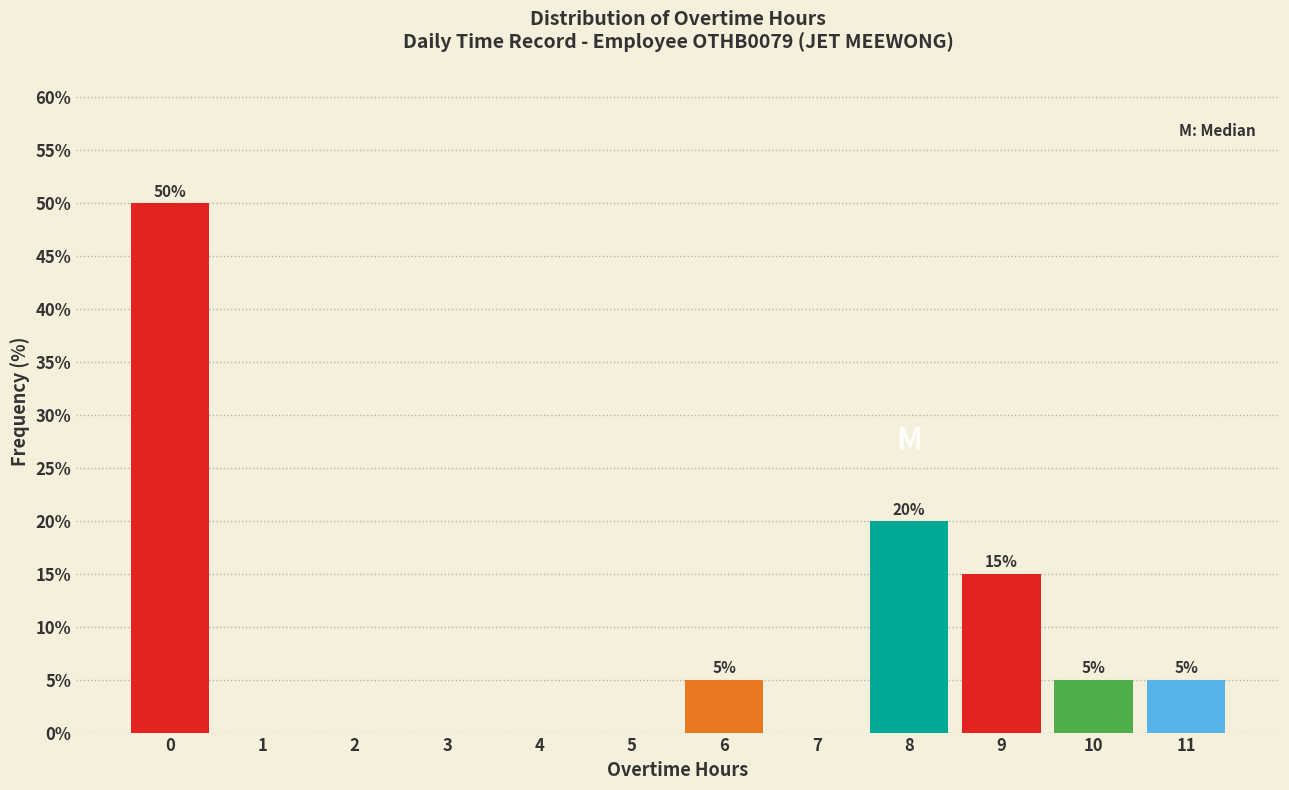

Reading left to right, extract all data points from this chart.

0=50	1=0	2=0	3=0	4=0	5=0	6=5	7=0	8=20	9=15	10=5	11=5